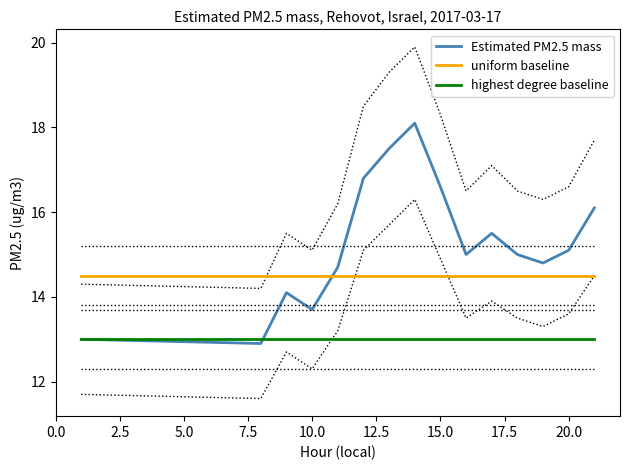

How many series are shown in this chart?

3